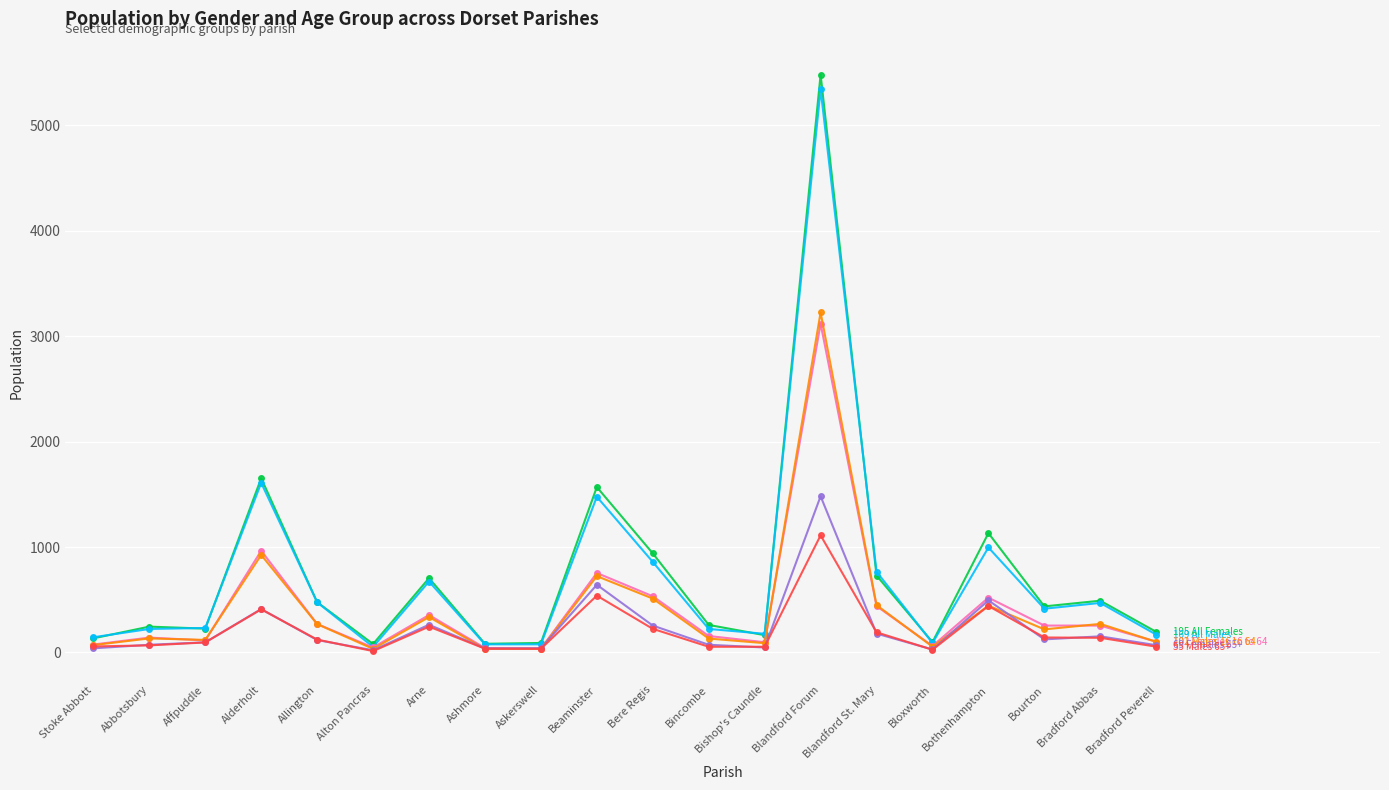

What is the spread (max minus min) of values at Blandford St. Mary?

587